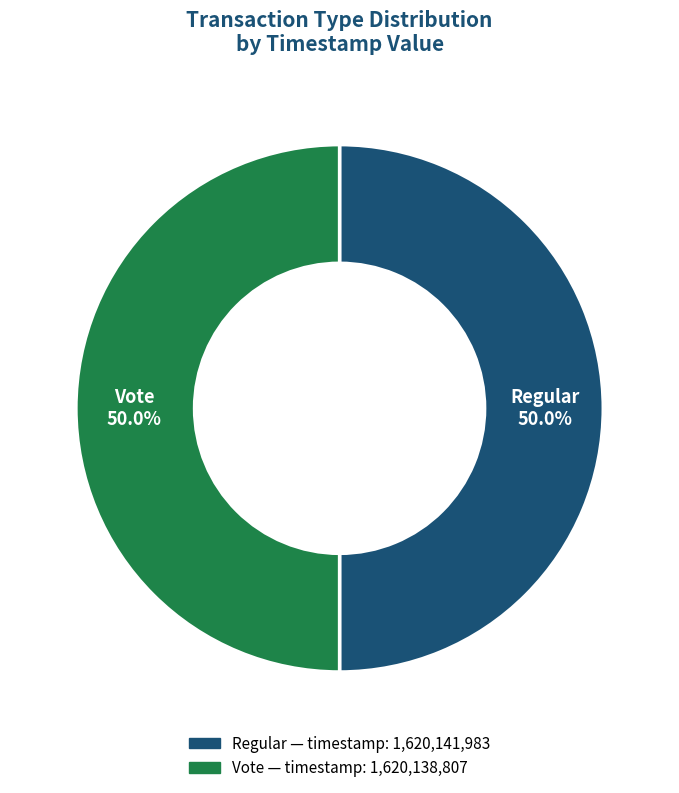

The Vote slice represents 50% of the pie. True or false?

True